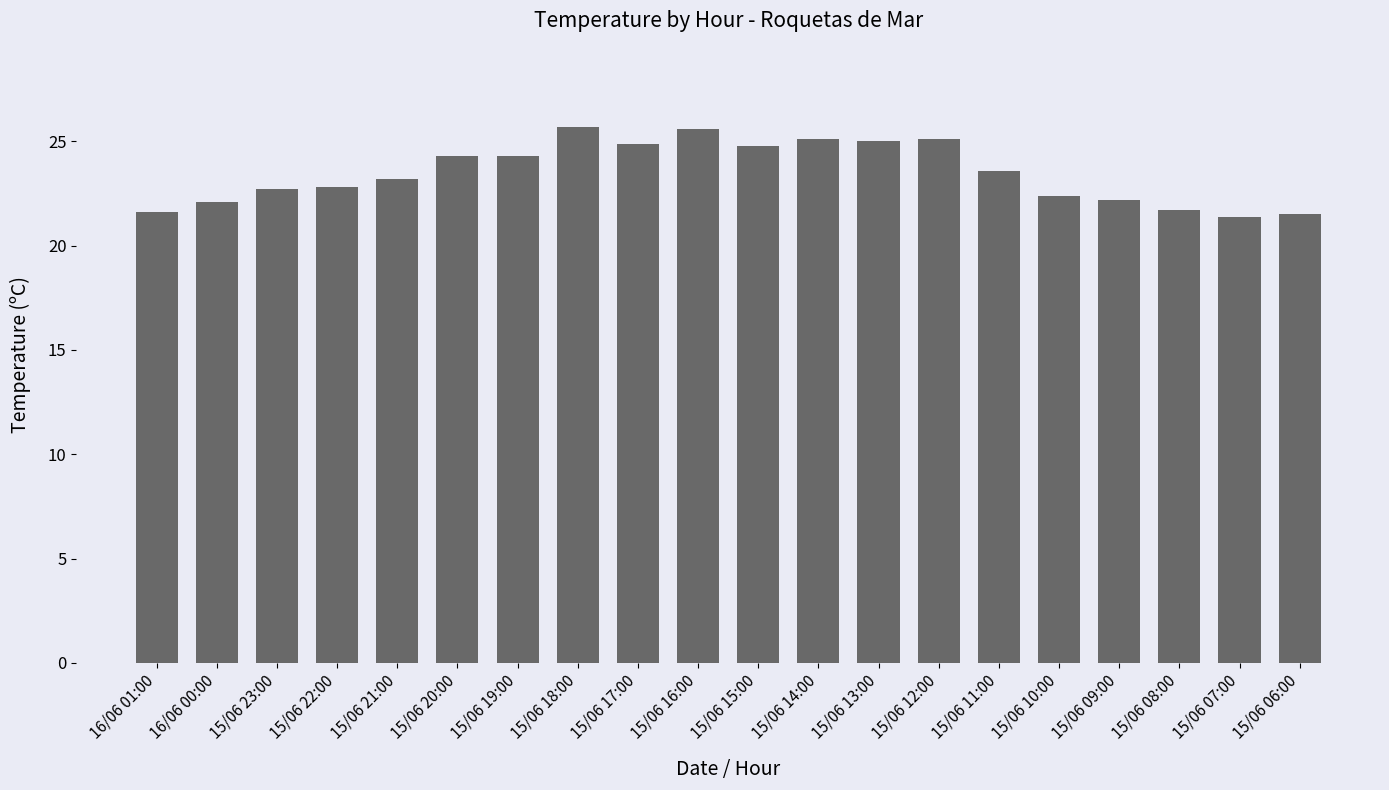

Between 15/06 15:00 and 16/06 00:00, which is larger?

15/06 15:00